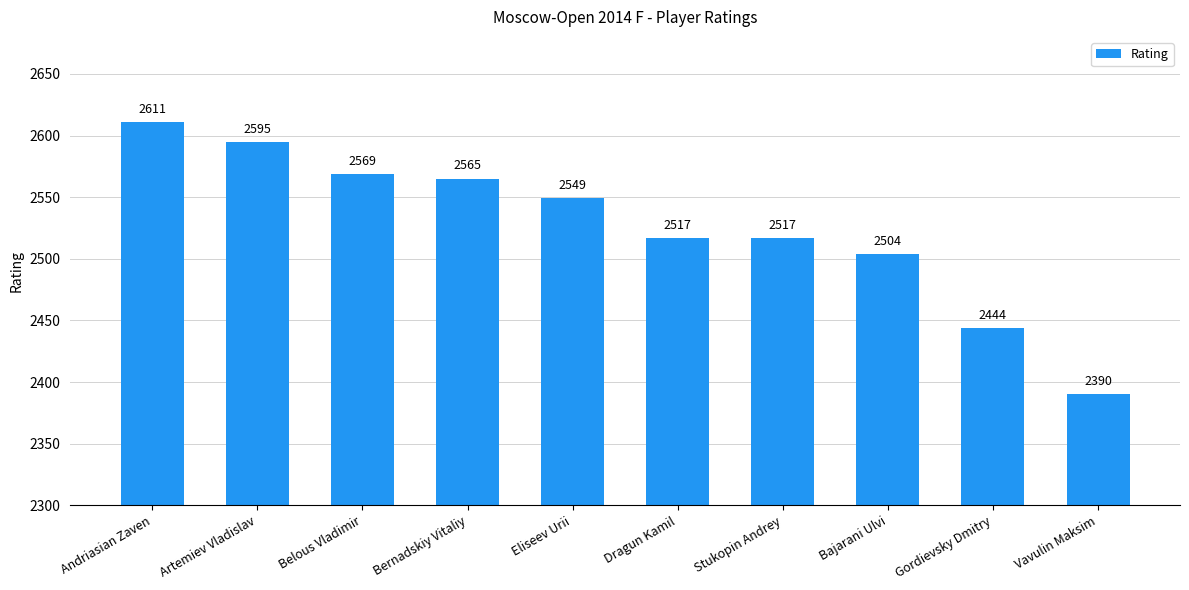

How many distinct data groups are displayed?

1